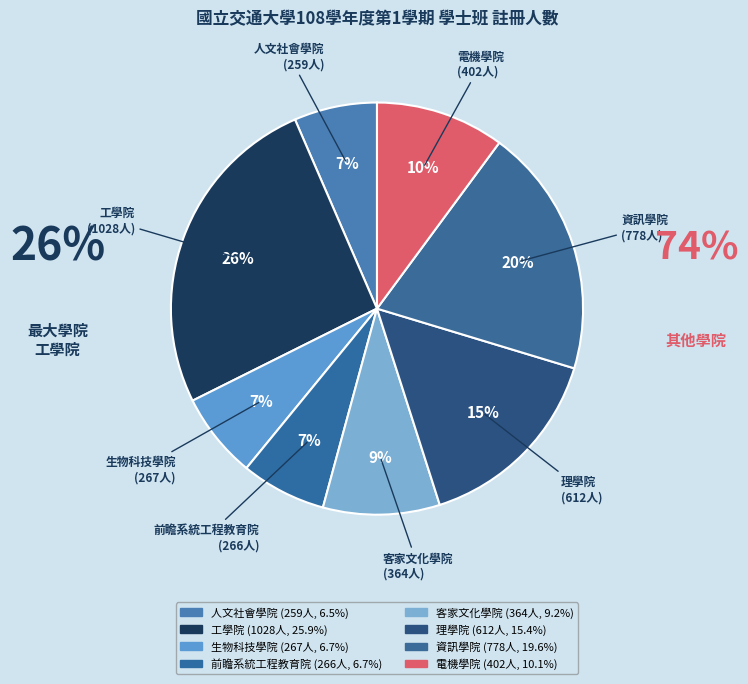

Combined, do 生物科技學院 and 電機學院 account for over 50%?

No